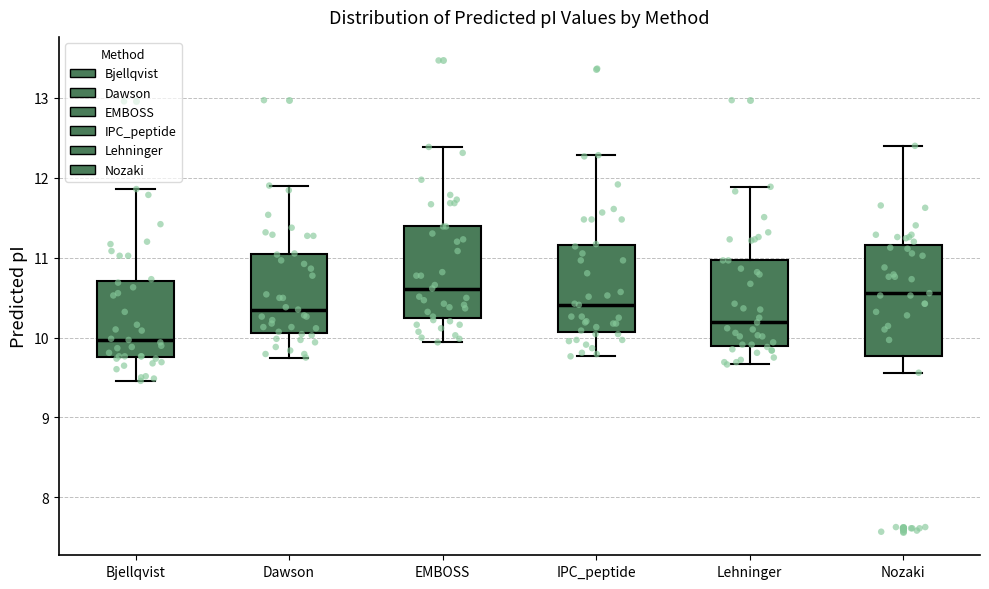

Which box's median line is the lowest?

Bjellqvist